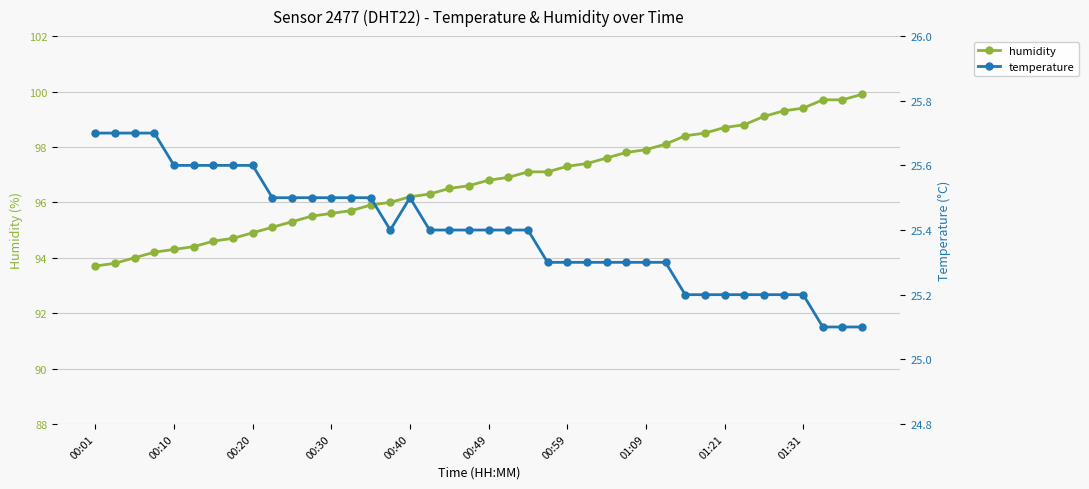

What is the spread (max minus min) of values at 15?

70.6